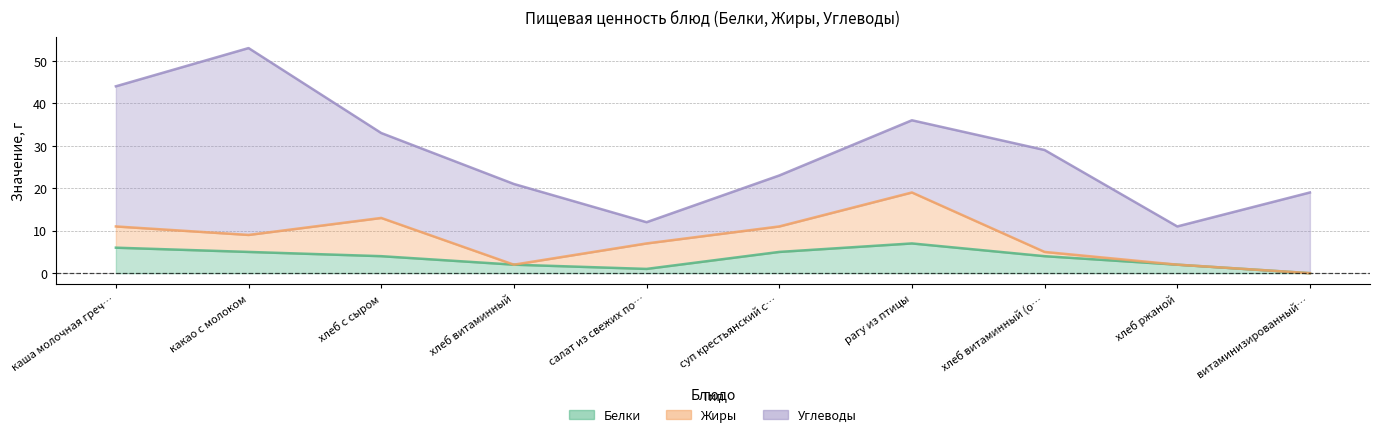

What is the value of the Углеводы point at the 7th from the left?

17